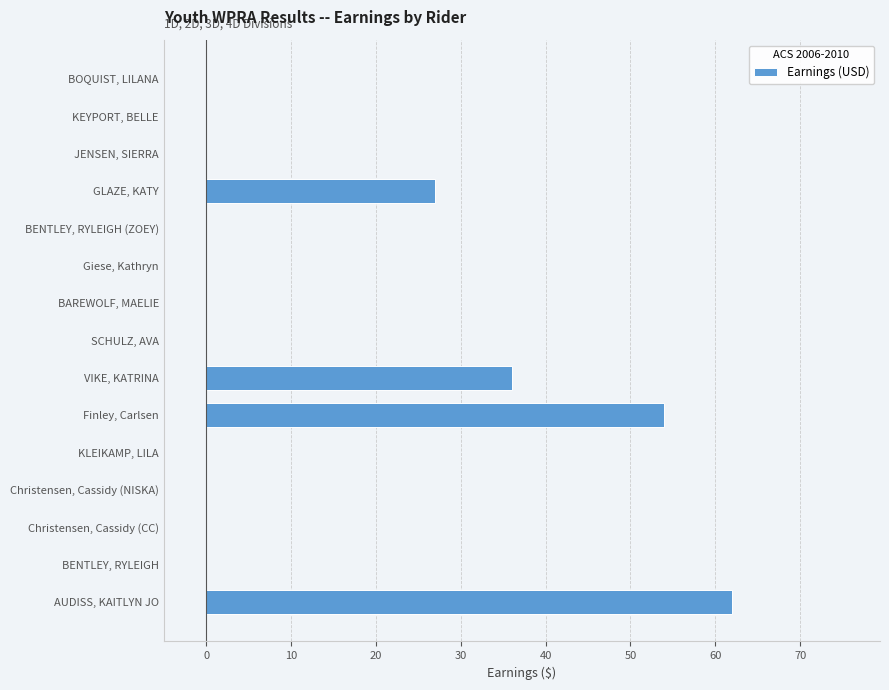

Reading bottom to top, transcribe all the data shown in this chart.

AUDISS, KAITLYN JO=62	BENTLEY, RYLEIGH=0	Christensen, Cassidy (CC)=0	Christensen, Cassidy (NISKA)=0	KLEIKAMP, LILA=0	Finley, Carlsen=54	VIKE, KATRINA=36	SCHULZ, AVA=0	BAREWOLF, MAELIE=0	Giese, Kathryn=0	BENTLEY, RYLEIGH (ZOEY)=0	GLAZE, KATY=27	JENSEN, SIERRA=0	KEYPORT, BELLE=0	BOQUIST, LILANA=0